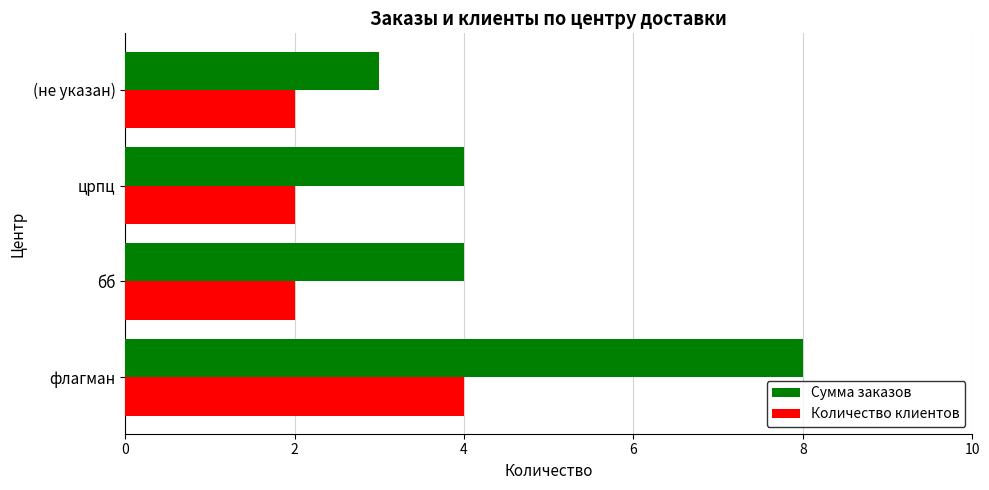

Is it true that Сумма заказов equals 8 at флагман?

True